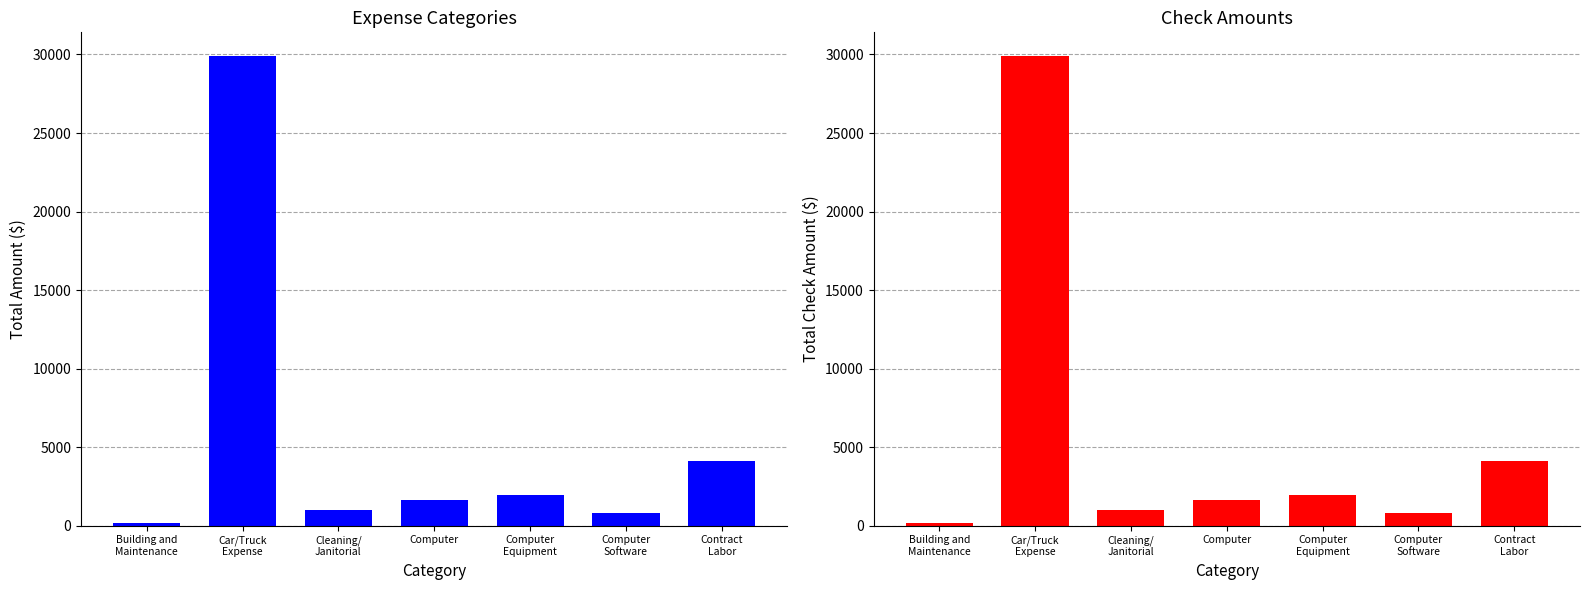

What is the approximate value of Check Amount at Computer?

1619.8